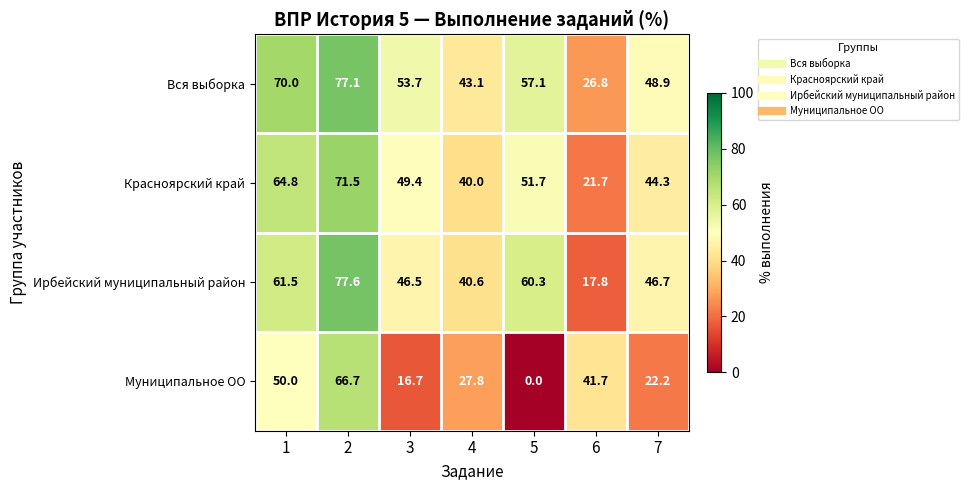

Is it true that Муниципальное ОО equals 15.9 at 4?

False